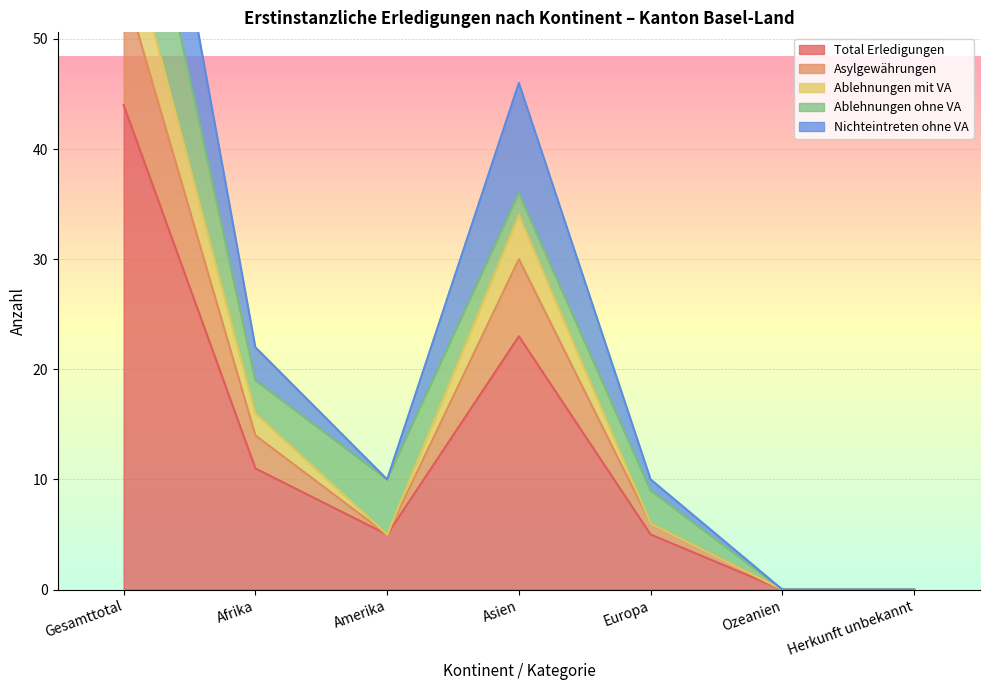

Between Europa and Gesamttotal, which is larger?

Gesamttotal